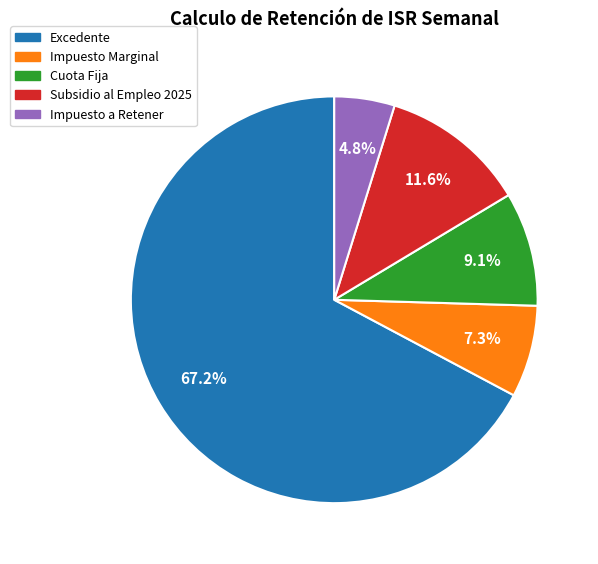

How many slices are in this pie chart?

5